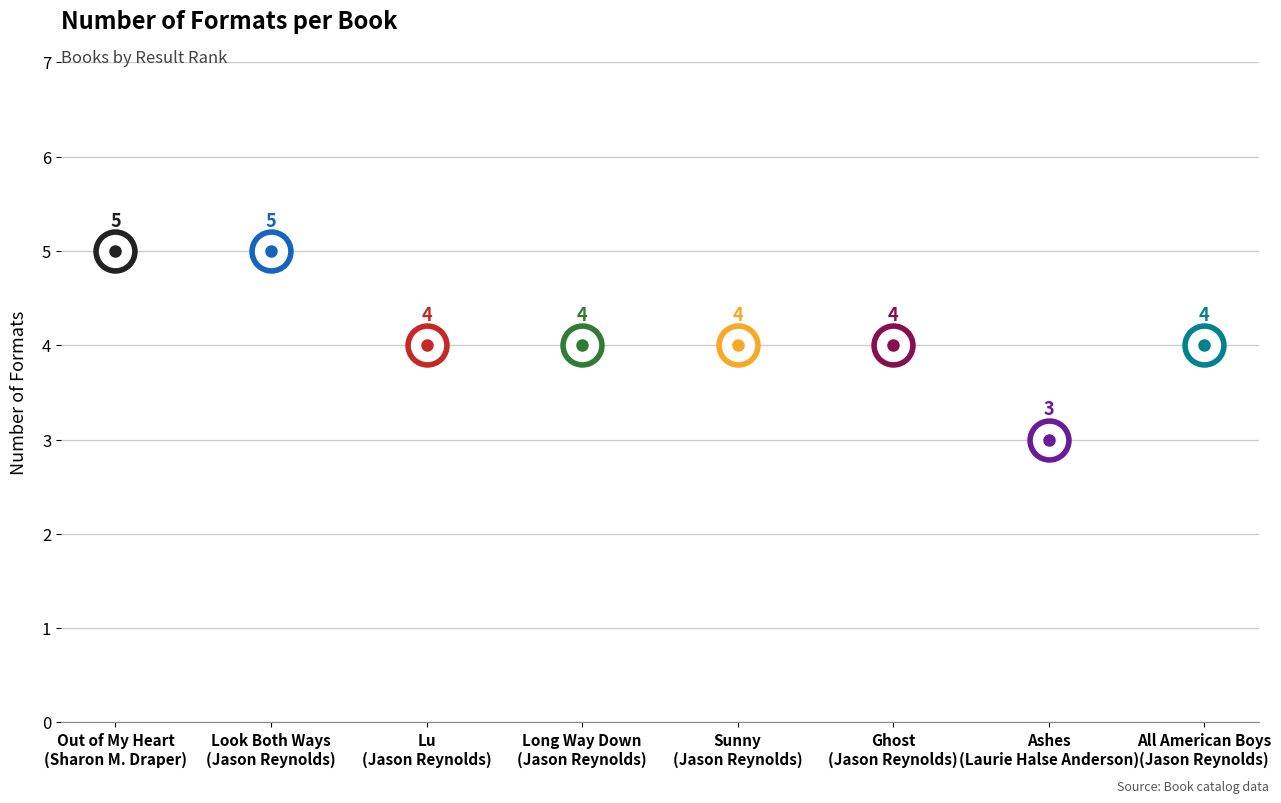

What is the difference between the maximum and minimum values?

2